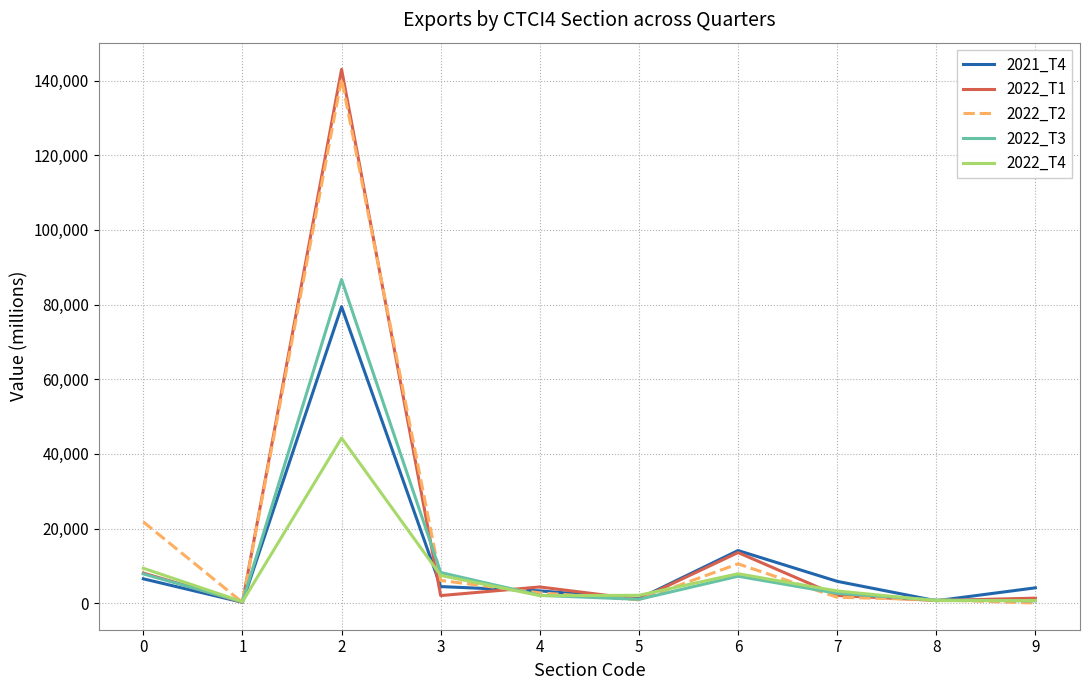

Which series has the largest range (max minus min)?

2022_T1